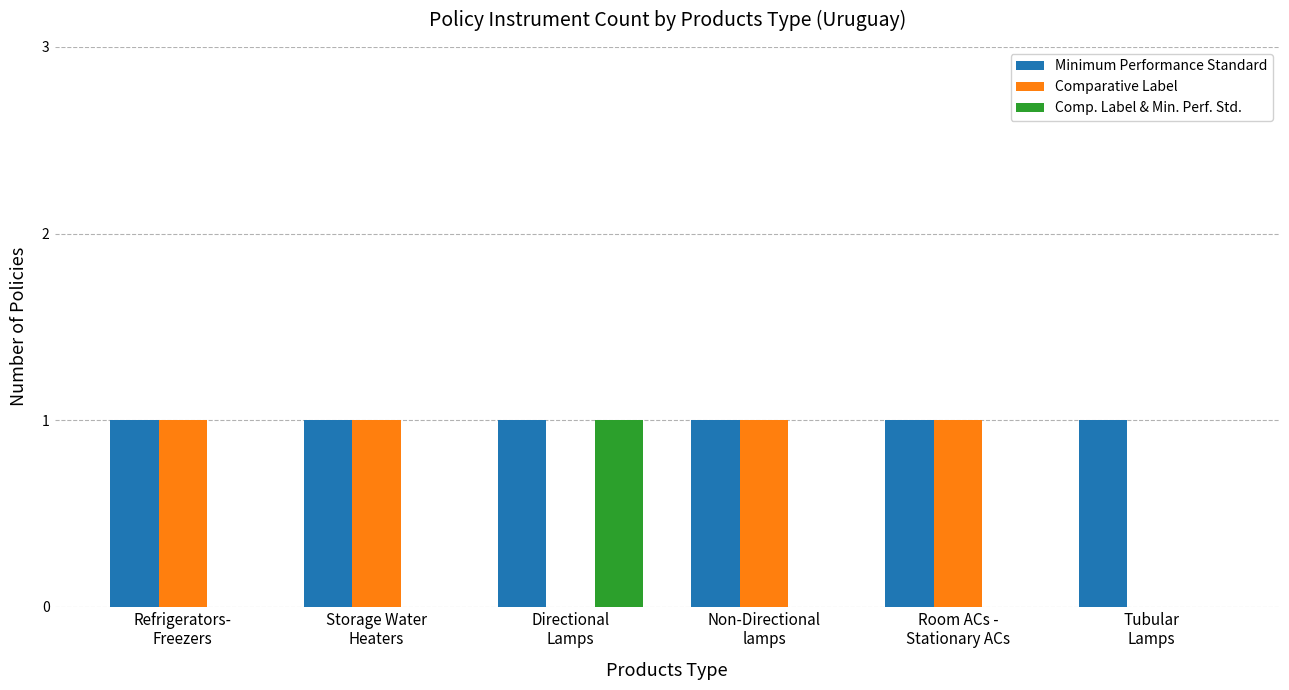

What is the maximum value shown in the chart?

1